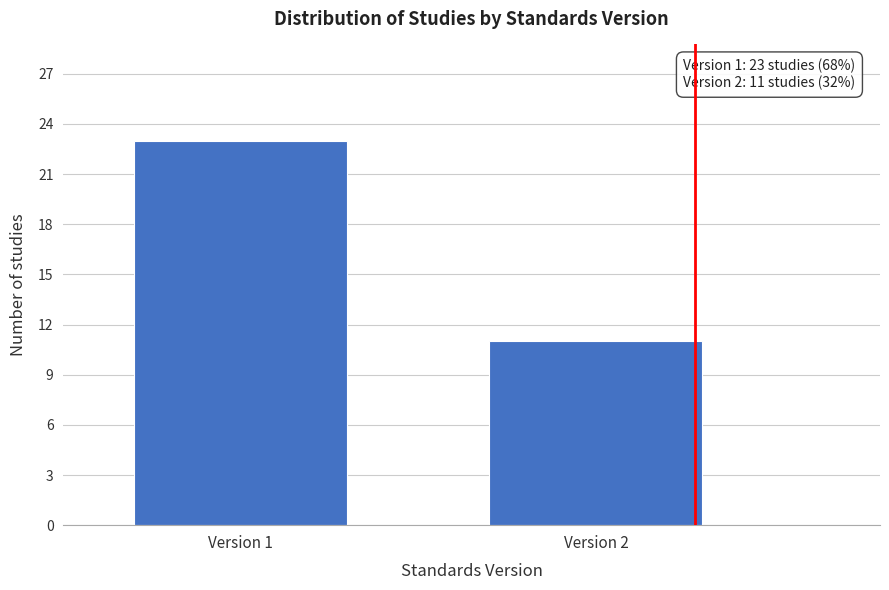

Reading left to right, extract all data points from this chart.

Version 1=23	Version 2=11